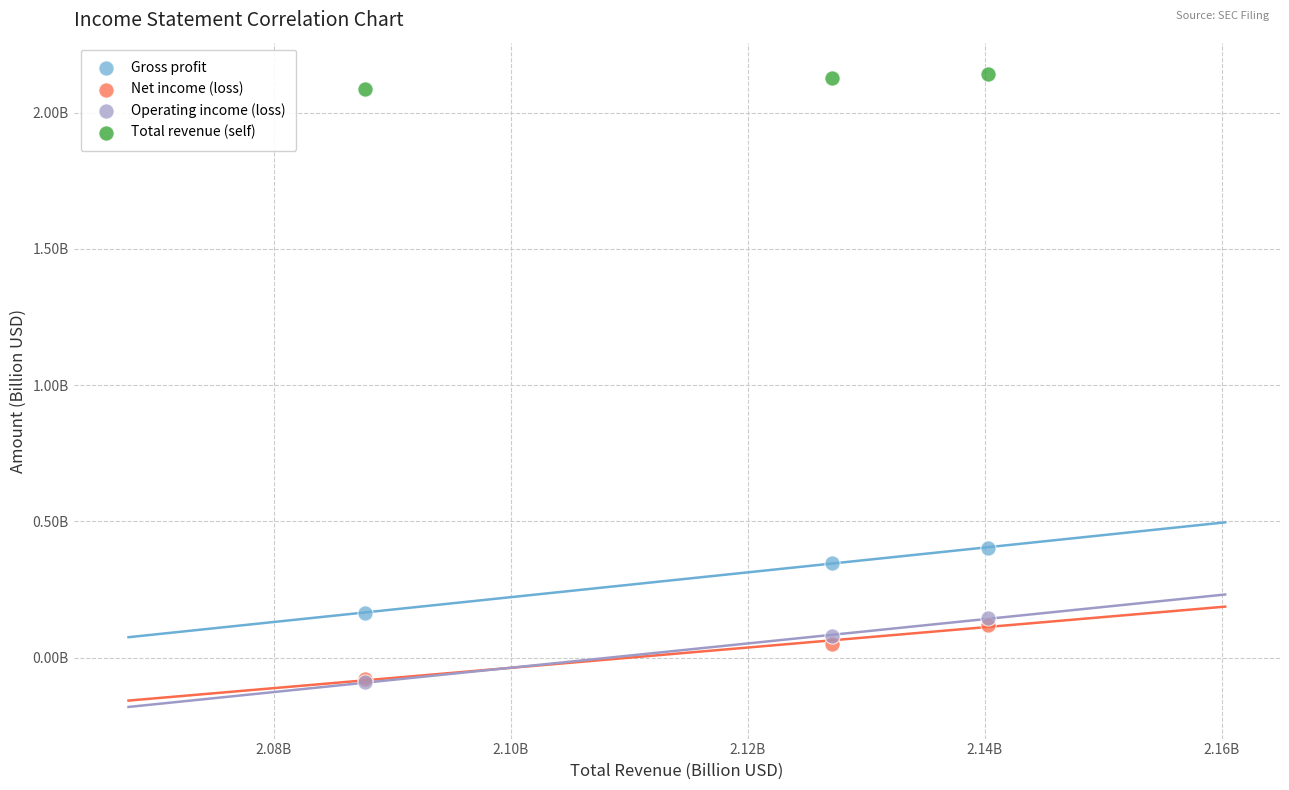

What are all the series names shown in the legend?

Gross profit, Net income (loss), Operating income (loss), Total revenue (self)